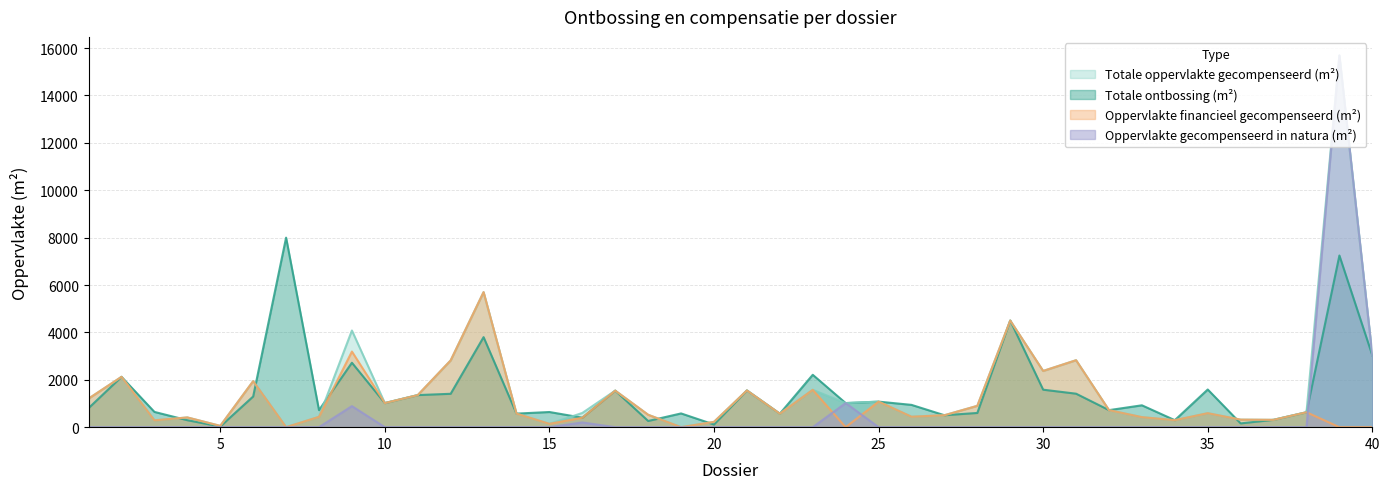

What is the sum of all Totale ontbossing (m²) values?

59184.0